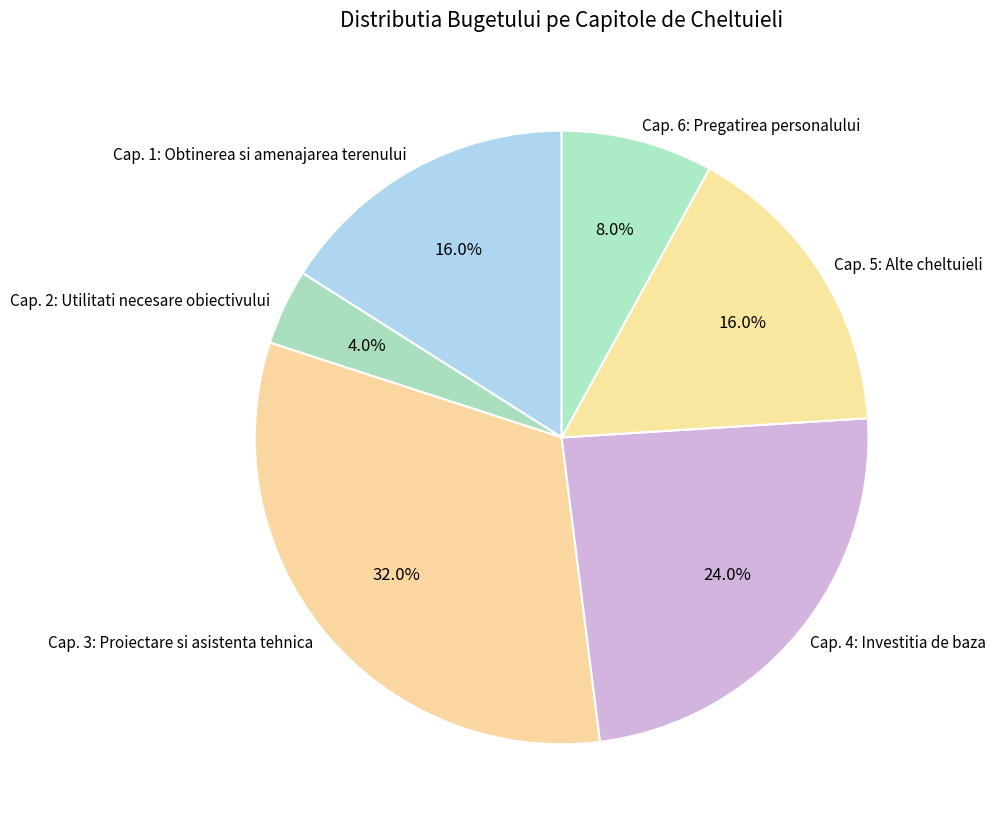

Which category has the biggest portion of the pie?

Cap. 3: Proiectare si asistenta tehnica